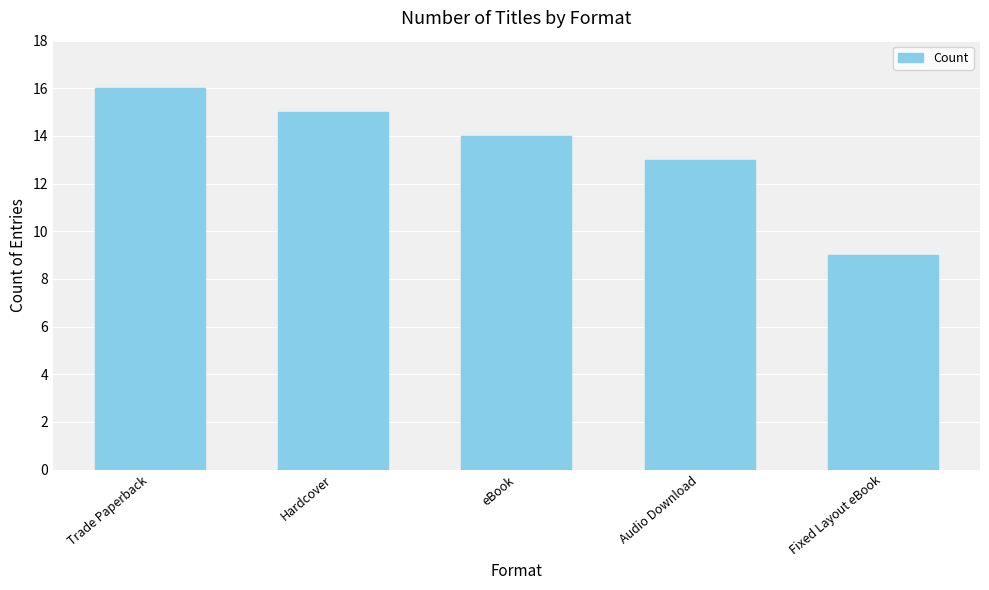

How many data points does each series have?

5